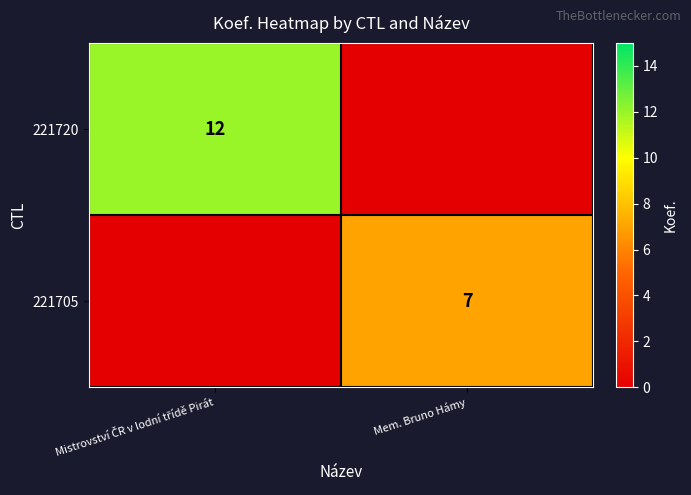

How many series are shown in this chart?

2